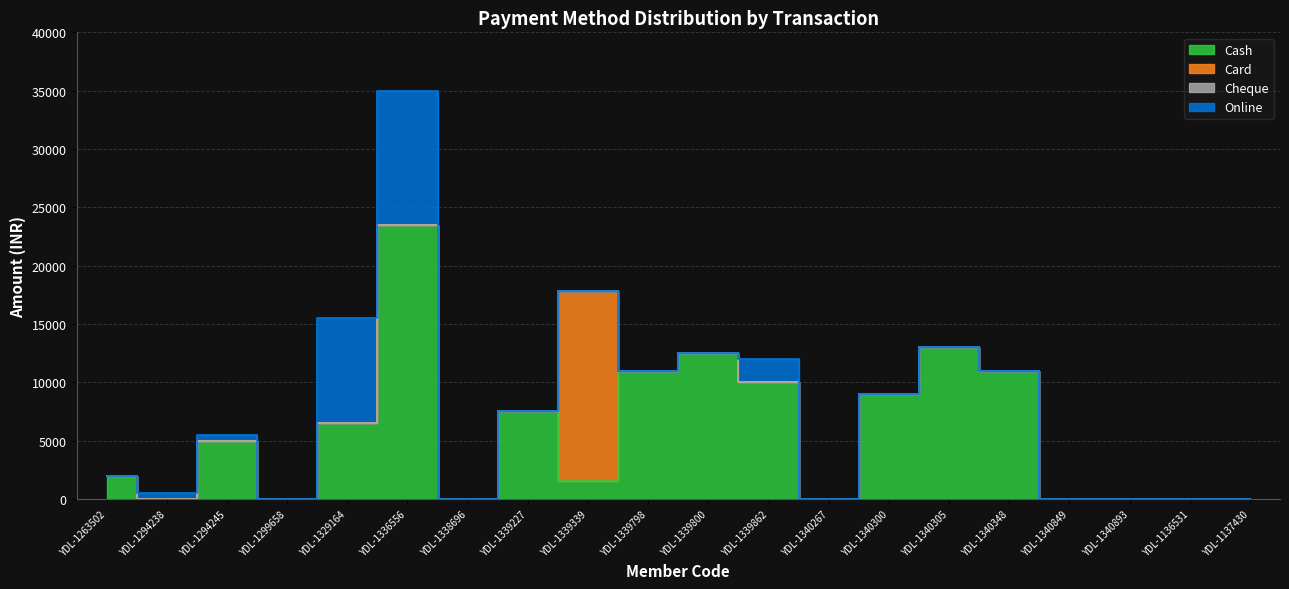

True or false: Cash has more than 0 points higher than both neighbors.

True